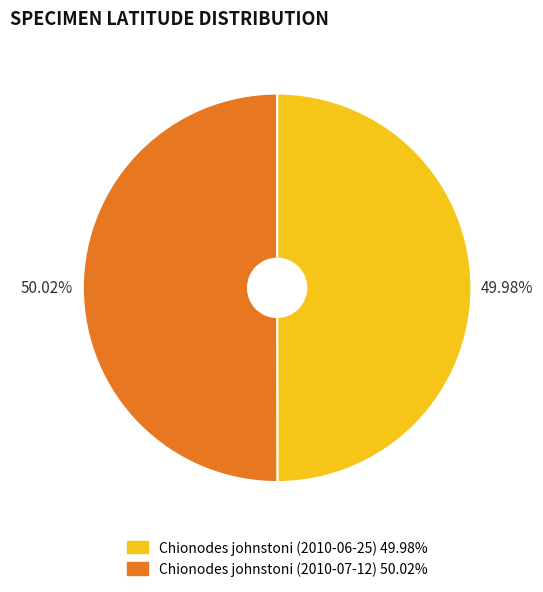

Is there any slice that represents more than half of the pie?

Yes